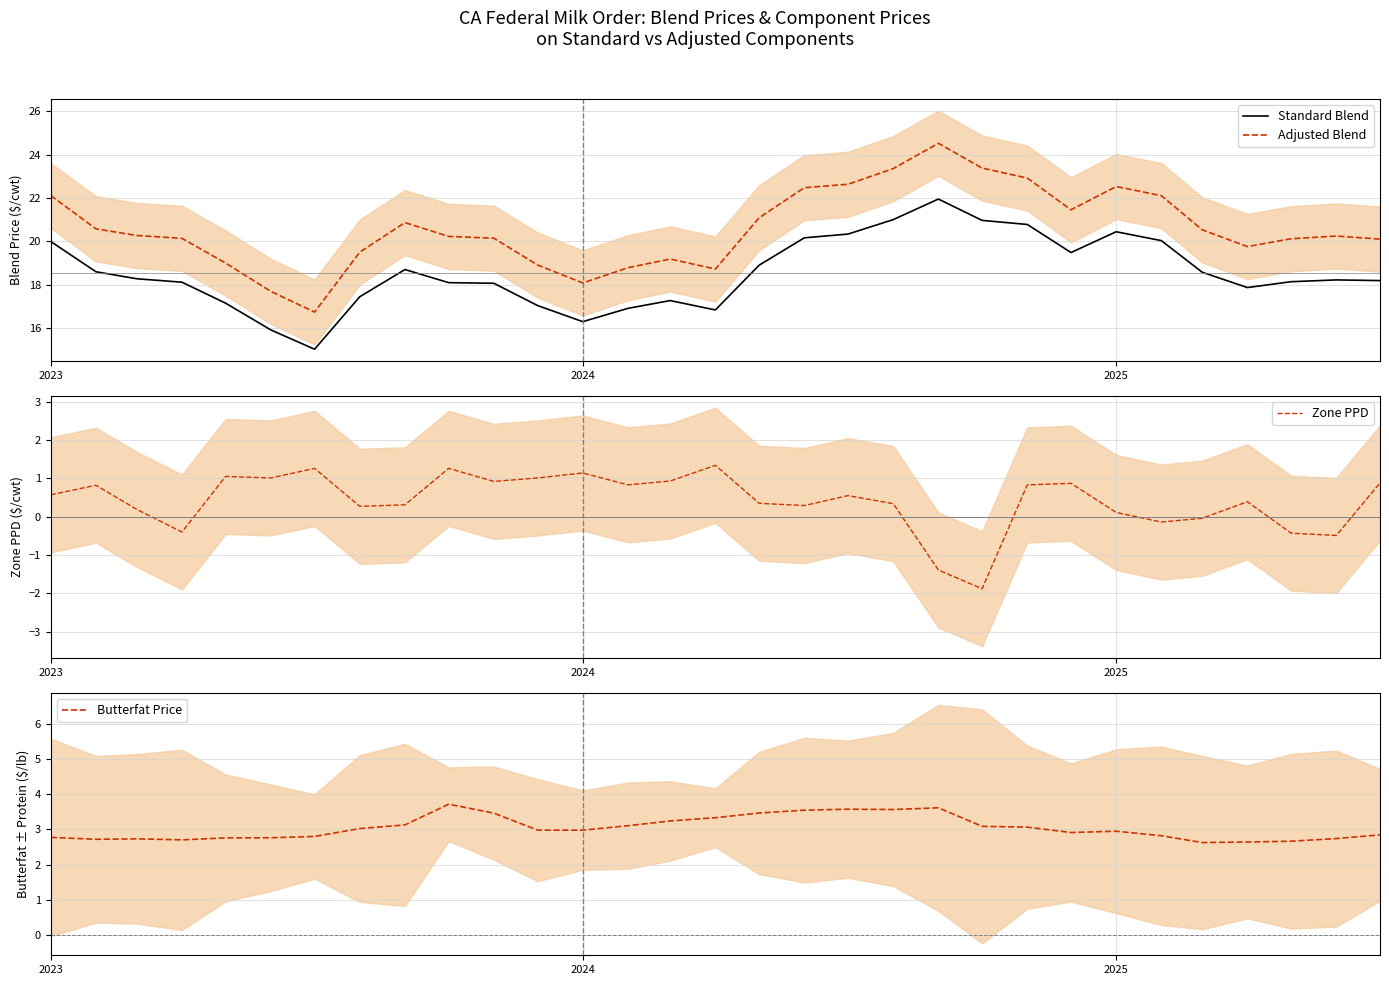

What is the minimum value for Adjusted Blend?

16.7